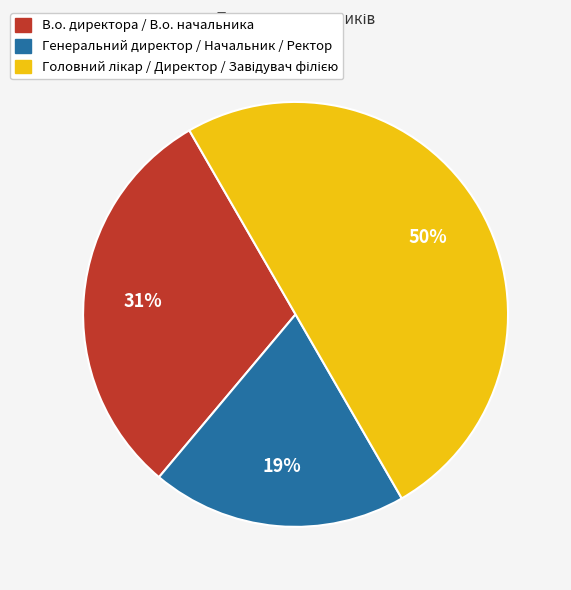

Count the number of slices in the pie.

3